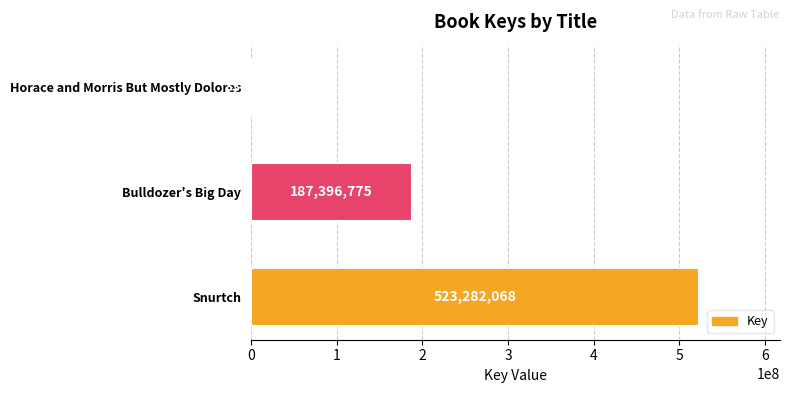

What is the sum of the values at Horace and Morris But Mostly Dolores and Snurtch?

523614677